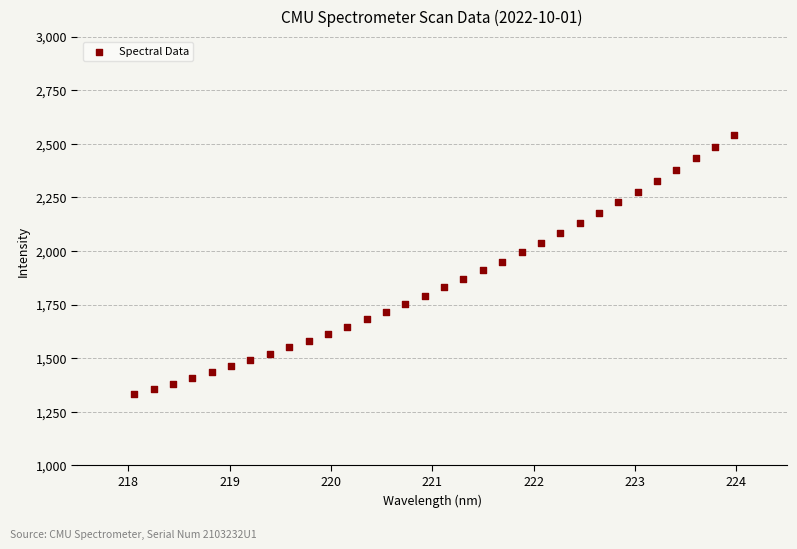

What is the range of X values (max minus min)?

5.9